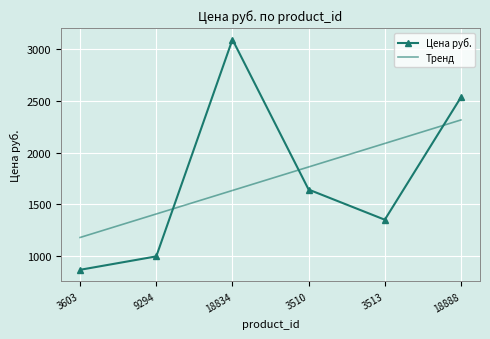

What value does the data have at 3510?

1643